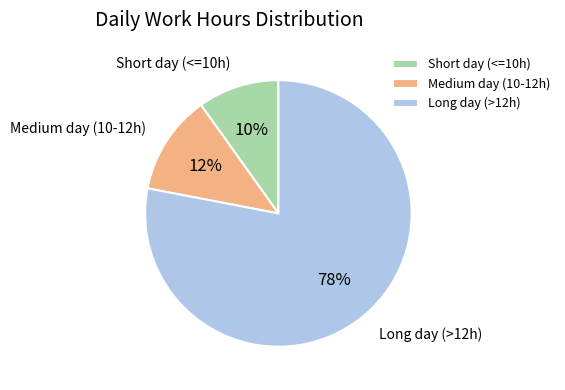

How many segments does this pie chart have?

3